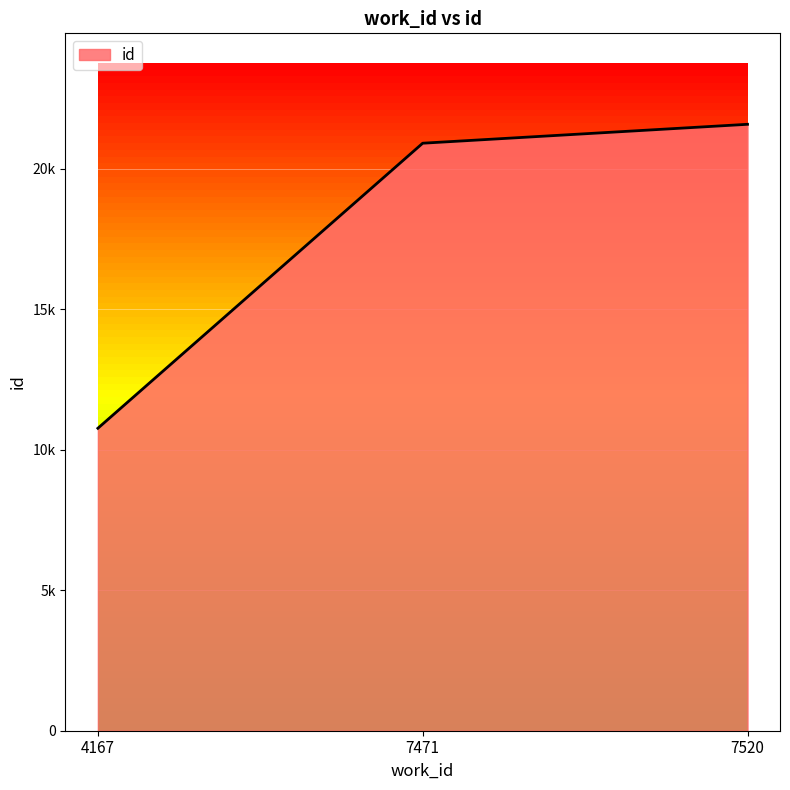

What is the minimum value shown in the chart?

10761